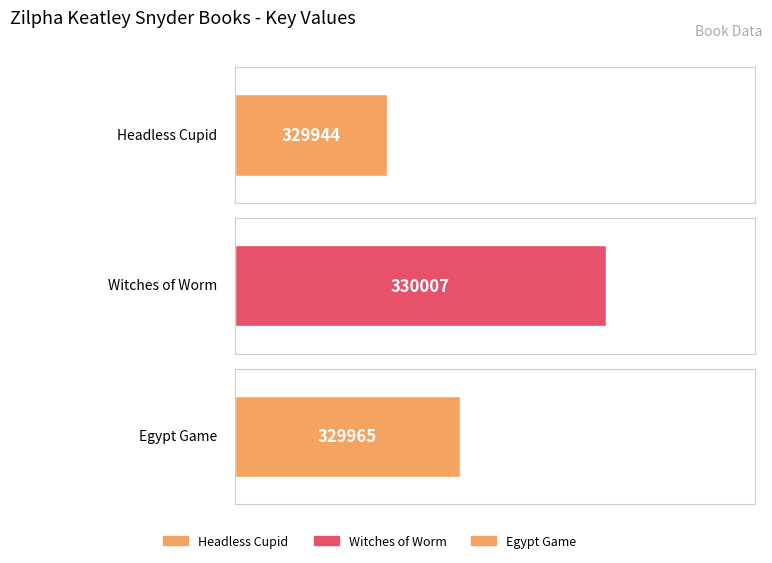

What is the minimum value shown in the chart?

329944